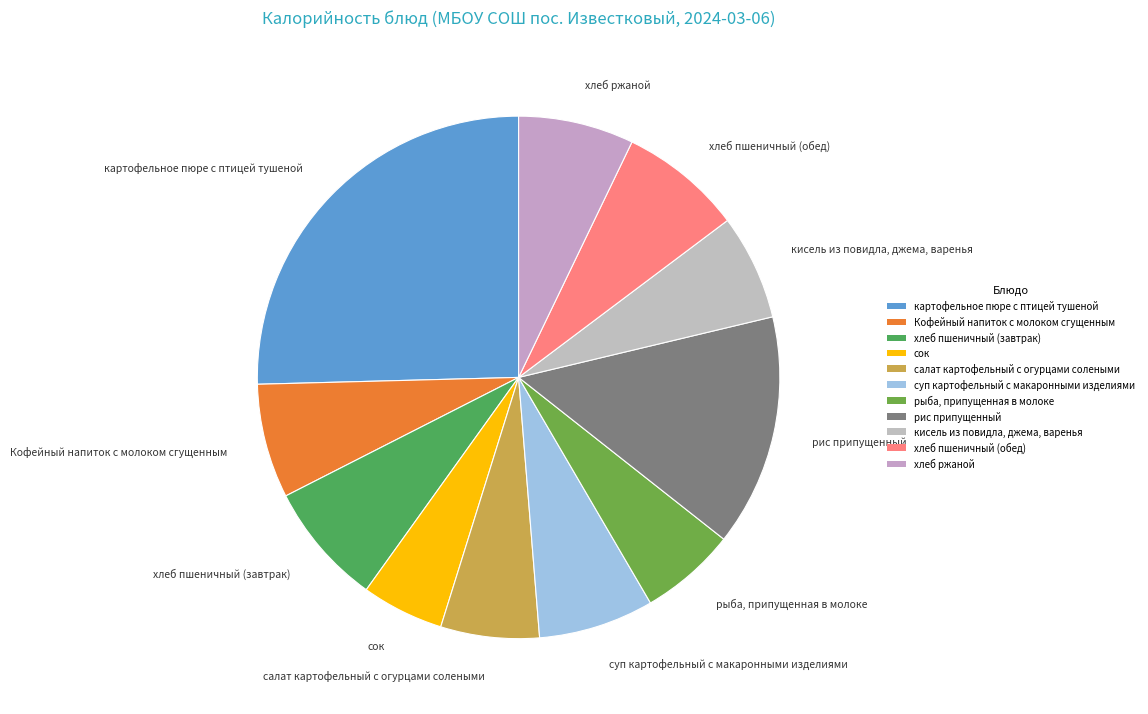

The хлеб пшеничный (обед) slice represents 1% of the pie. True or false?

False